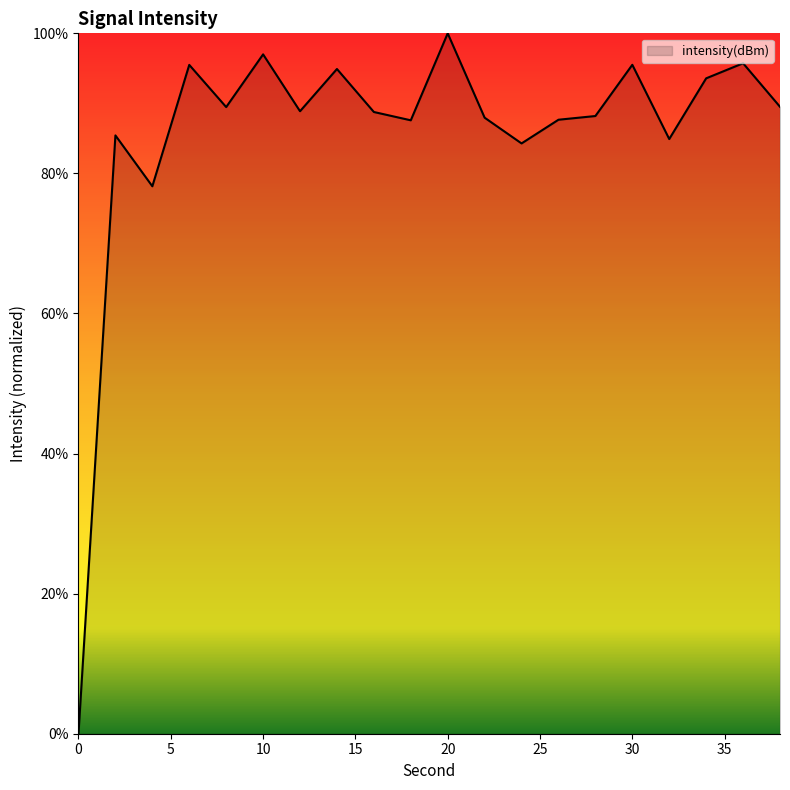

What is the difference between the maximum and minimum values?

100.0